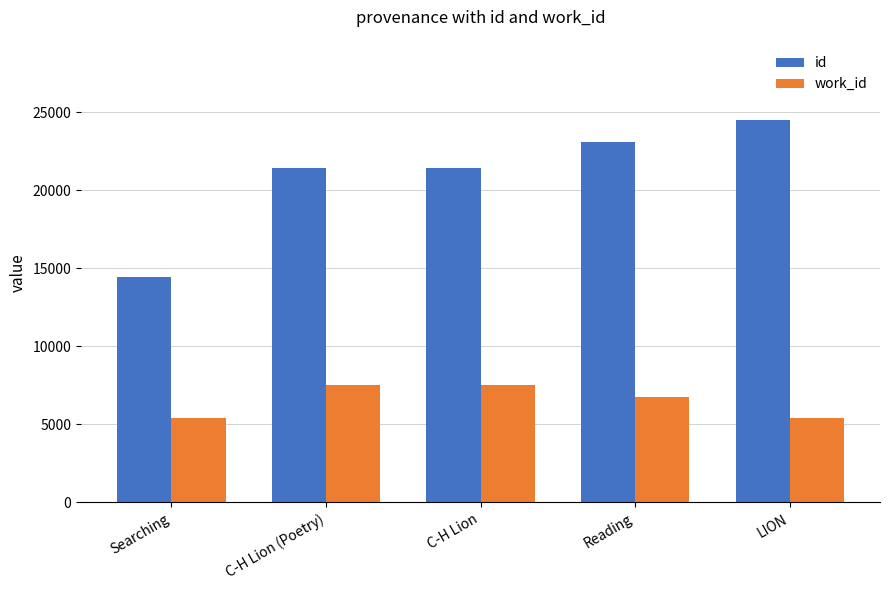

Which series has the largest range (max minus min)?

id